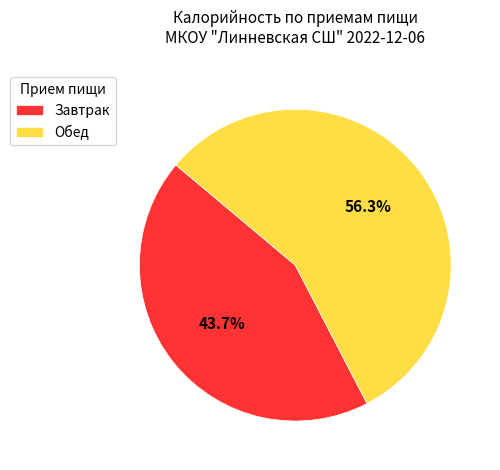

Count the number of slices in the pie.

2